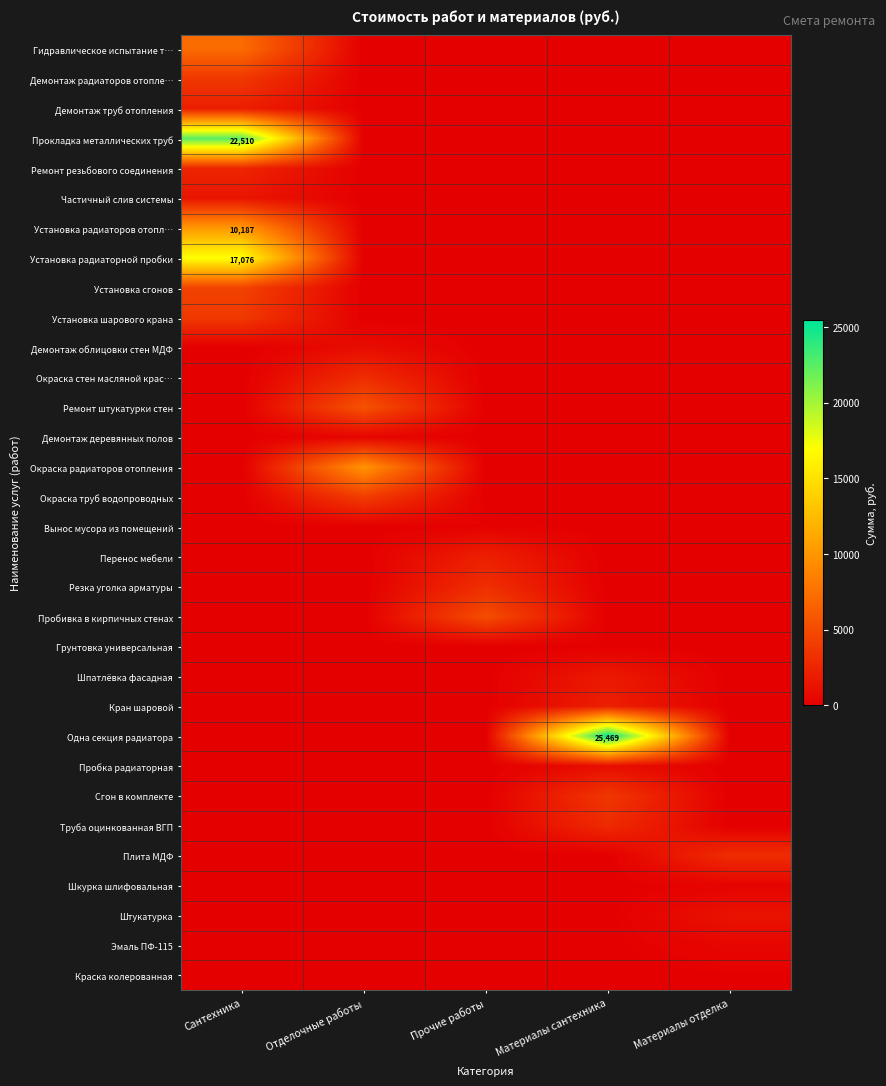

What is the total value across all series at Прочие работы?

10643.1